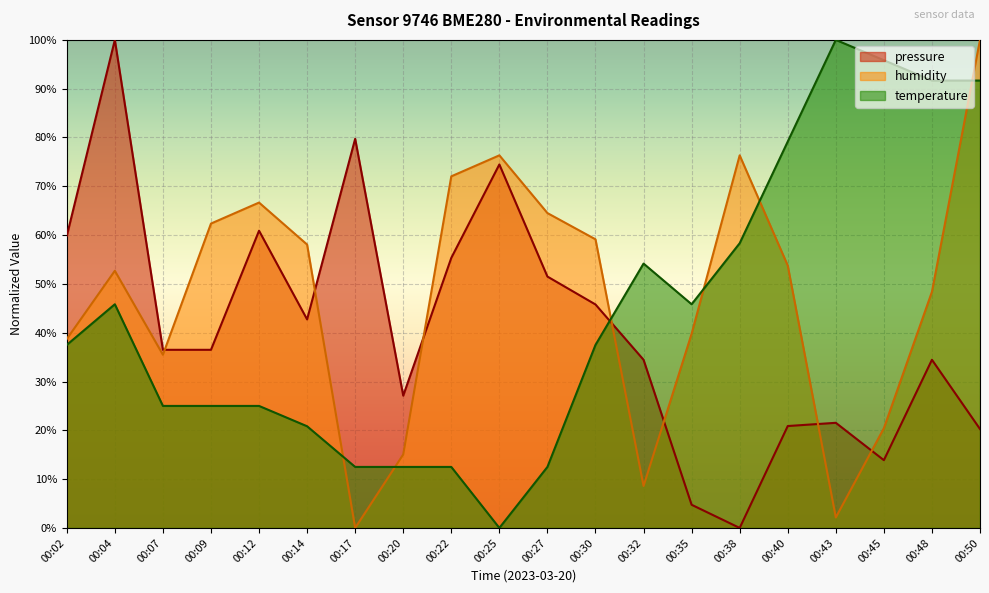

What is the value of the temperature point at the 18th from the left?

95.8